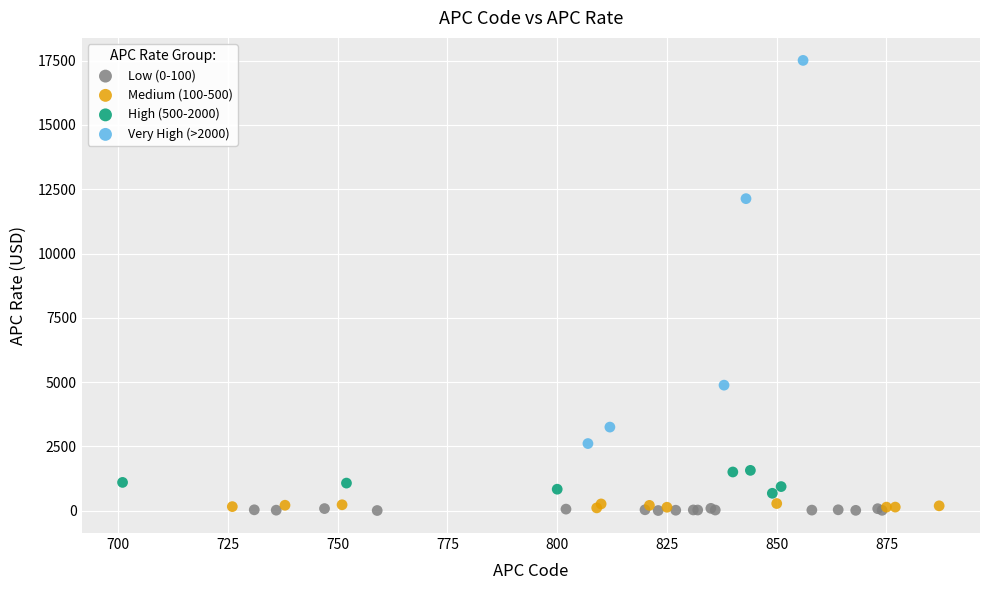

Which series has the widest spread of Y values?

Very High (>2000)